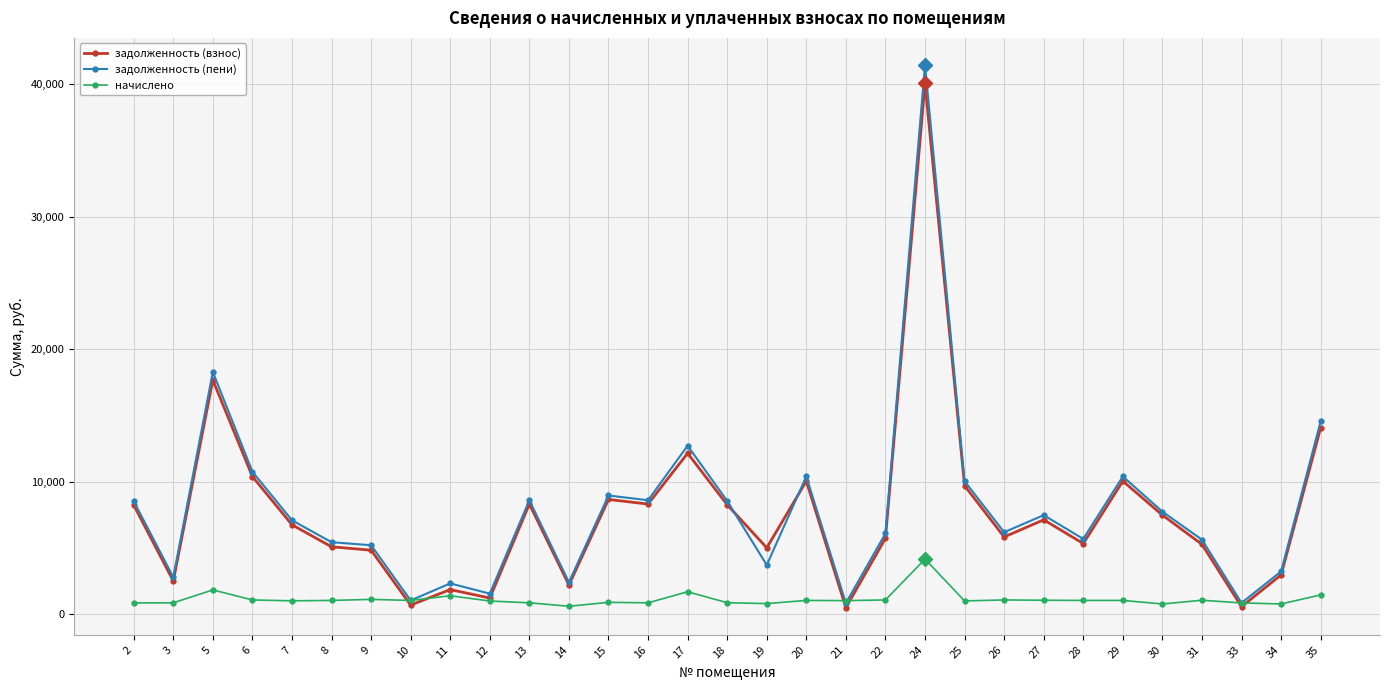

What is the sum of the задолженность (взнос) values at 28 and 12?

6559.8